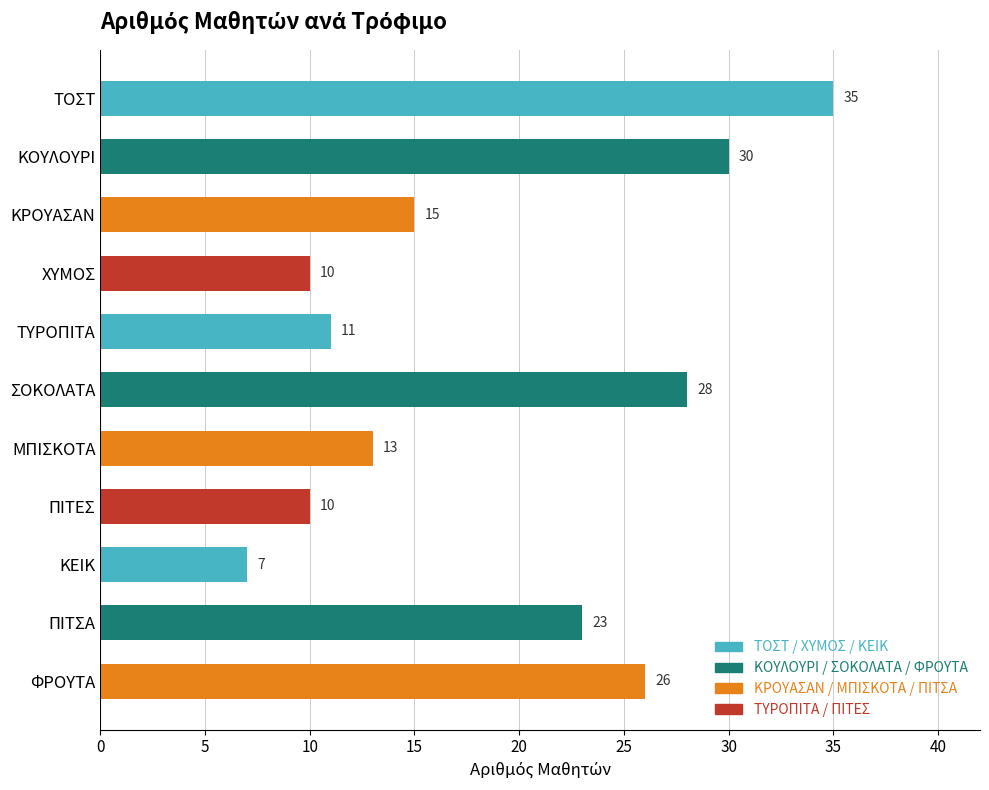

What is the difference between the second highest and second lowest values?

20